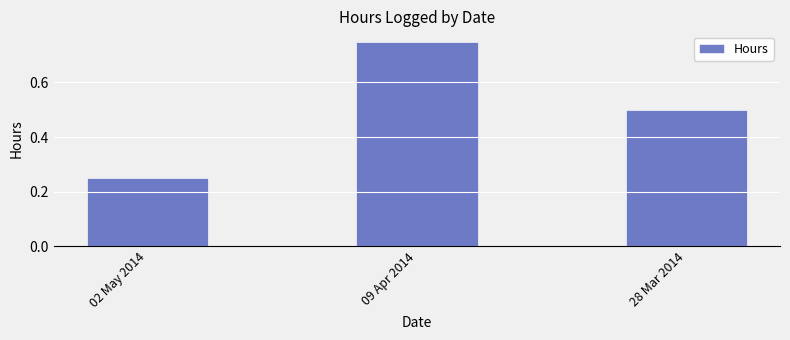

What is the sum of the values at 09 Apr 2014 and 02 May 2014?

1.0